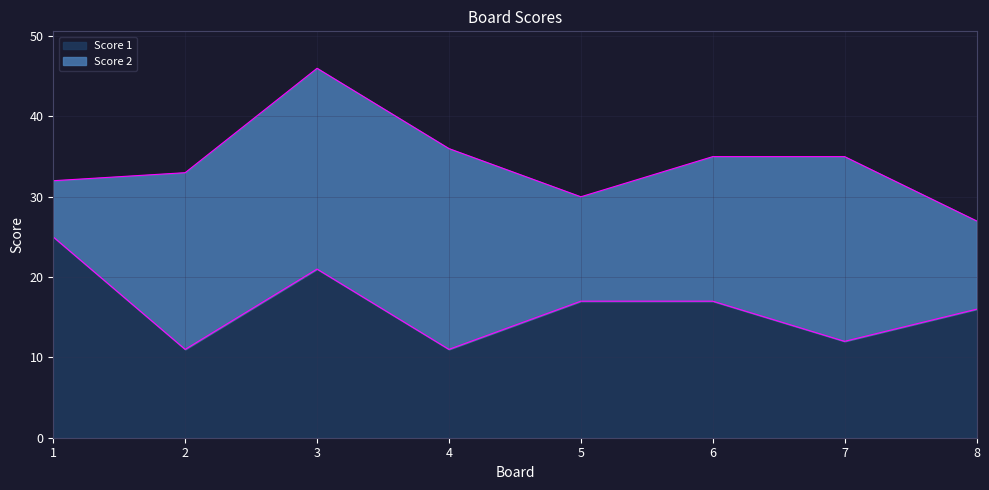

What is the value of the 2nd point from the left?

11